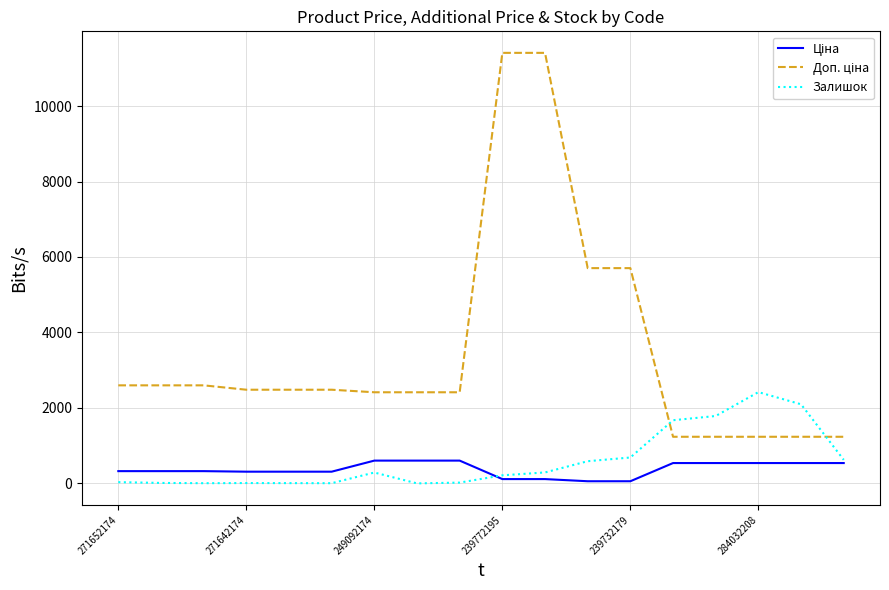

What is the maximum value shown in the chart?

11410.0